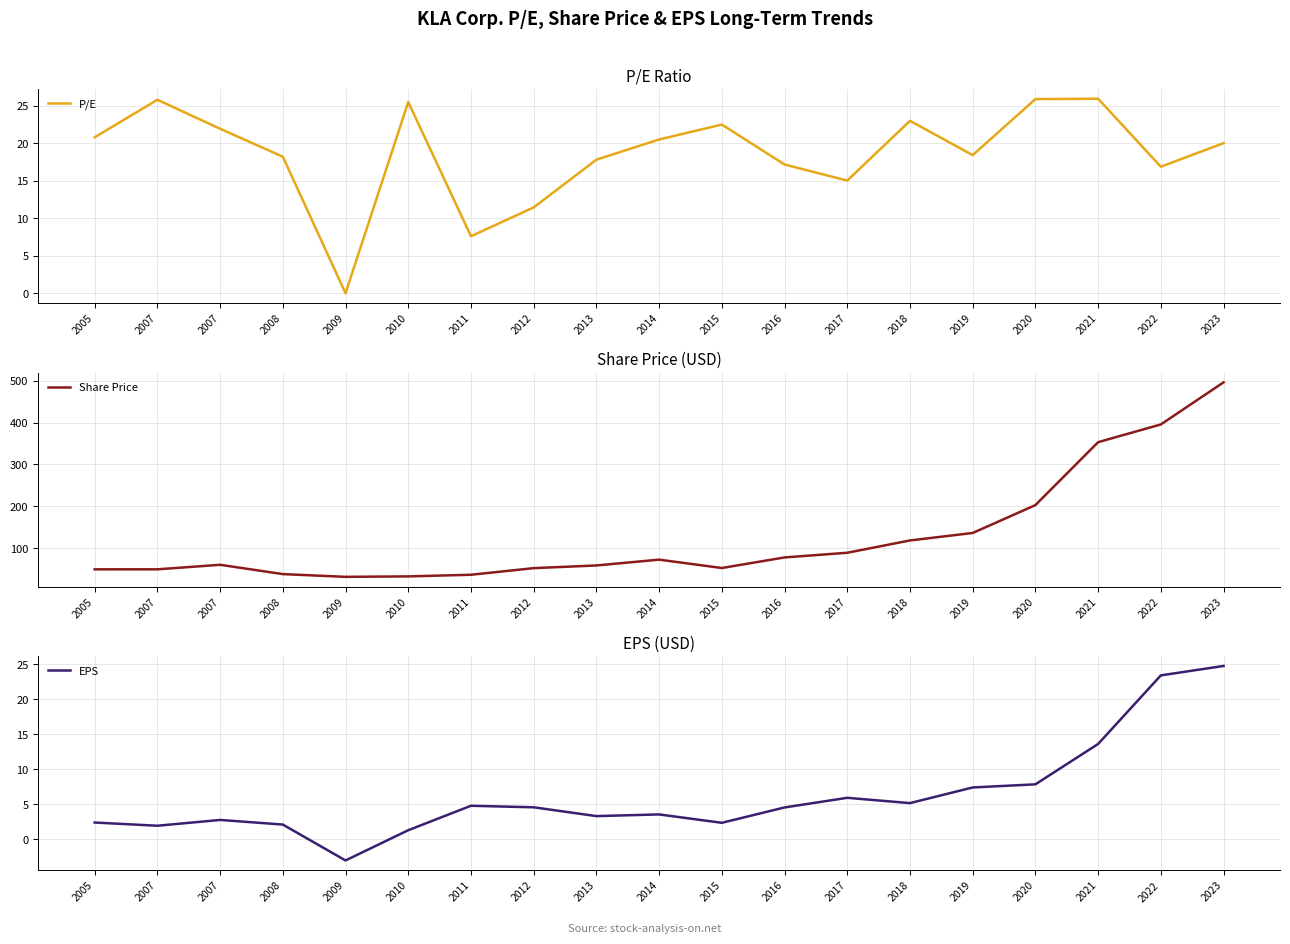

What are all the series names shown in the legend?

P/E, Share Price, EPS